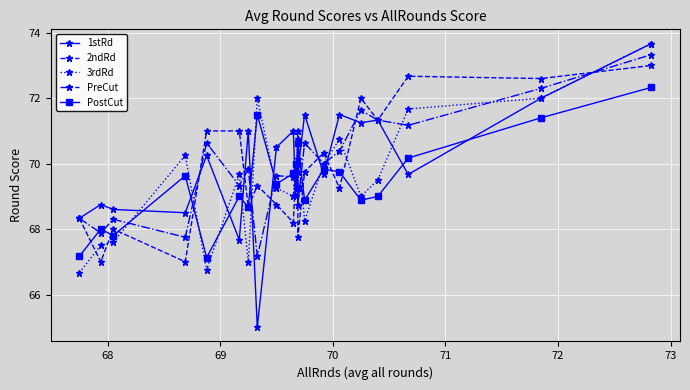

What position from the right is 68?

20